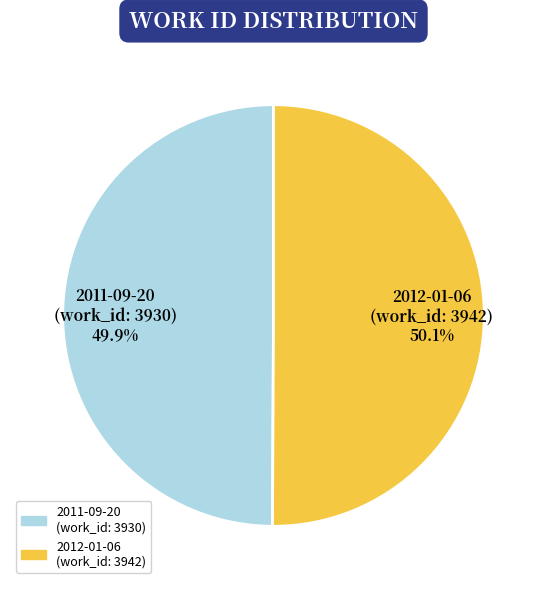

Is there any slice that represents more than half of the pie?

Yes